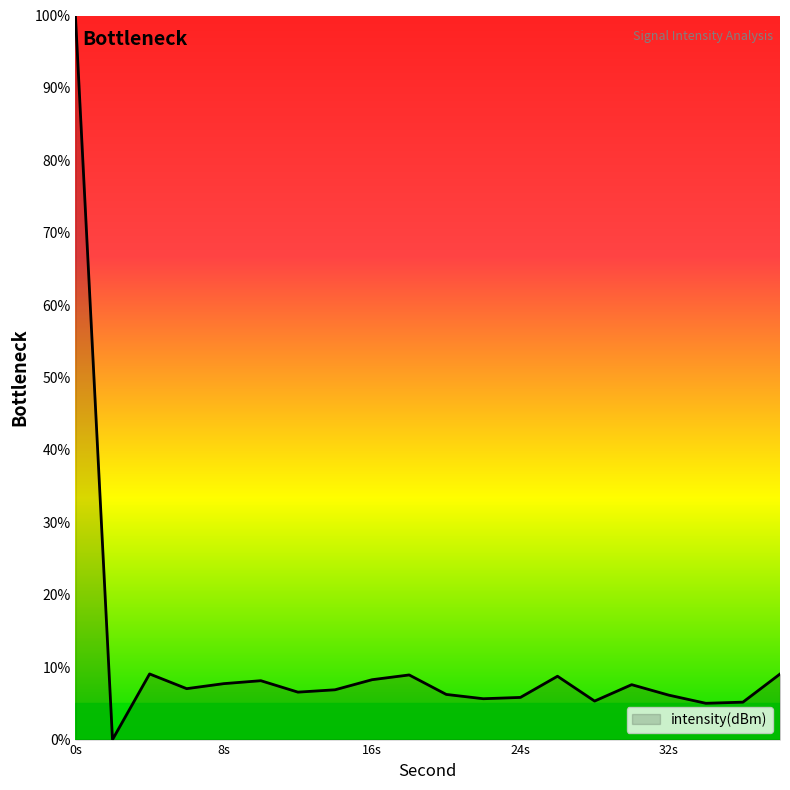

What is the sum of all values?

227.3